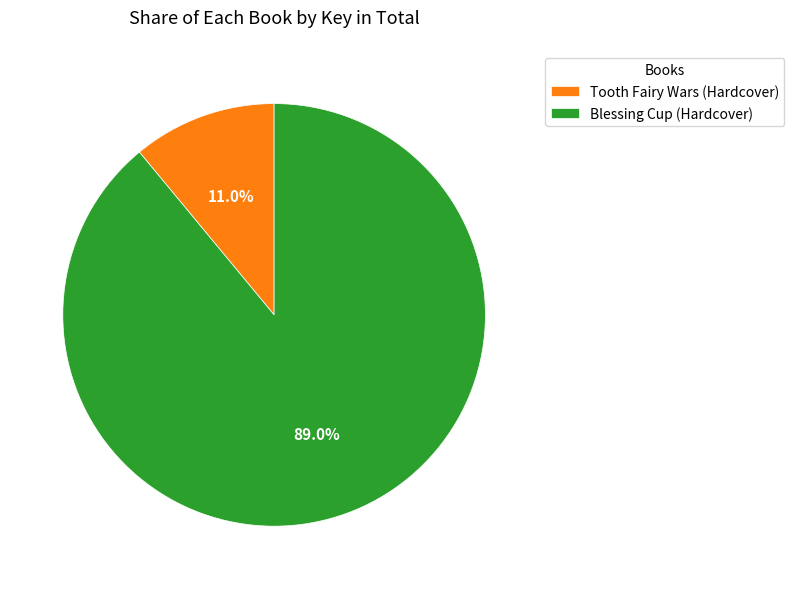

How many segments does this pie chart have?

2